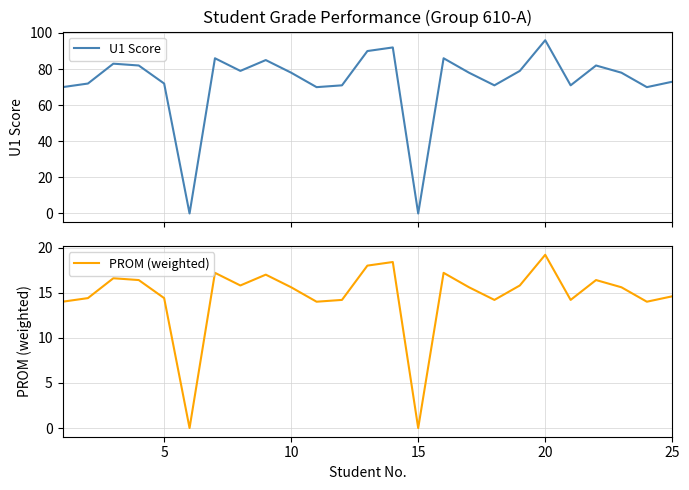

What is the maximum value for PROM (weighted)?

19.2